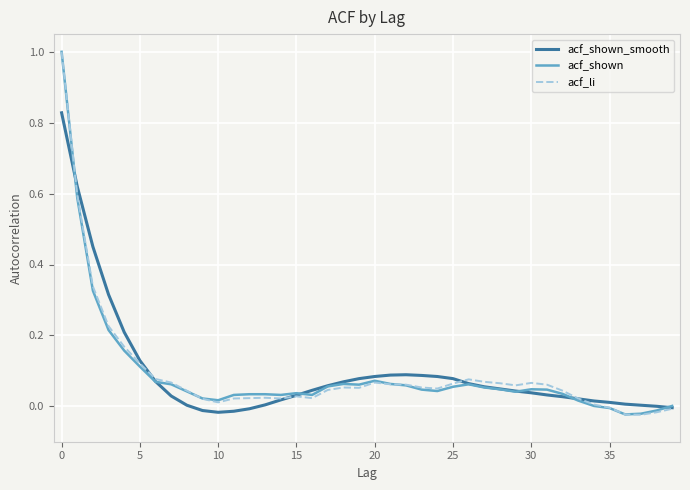

What is the maximum value shown in the chart?

1.0